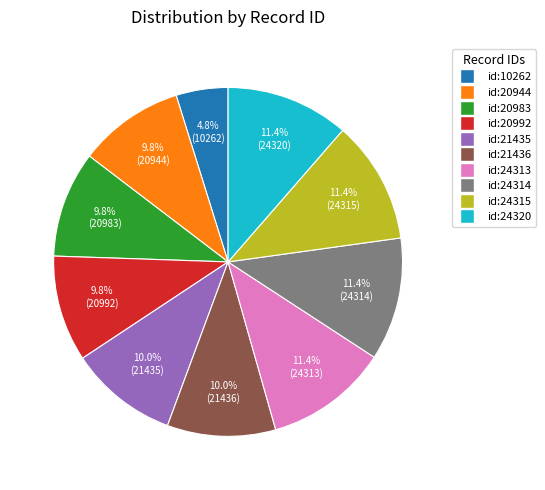

What is the smallest slice in the pie chart?

id:10262